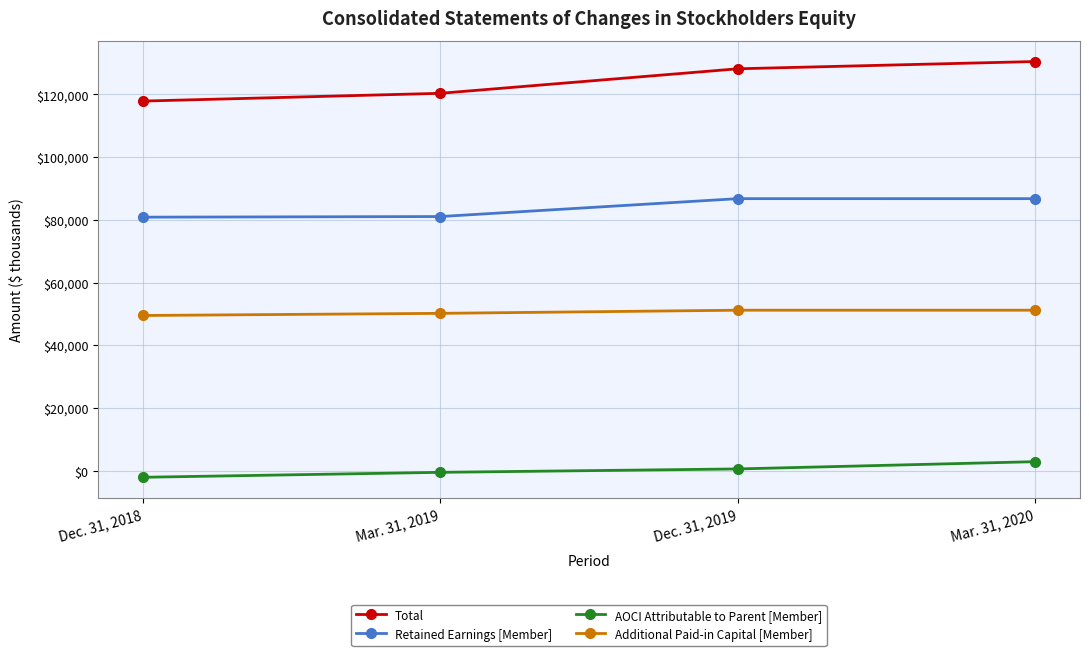

Rank the series by their maximum value, from lowest to highest.

AOCI Attributable to Parent [Member], Additional Paid-in Capital [Member], Retained Earnings [Member], Total